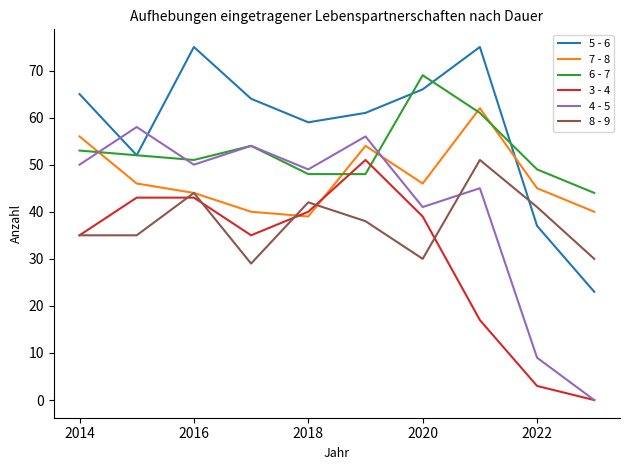

Which series ends up on top after the final intersection of 5 - 6 and 8 - 9?

8 - 9